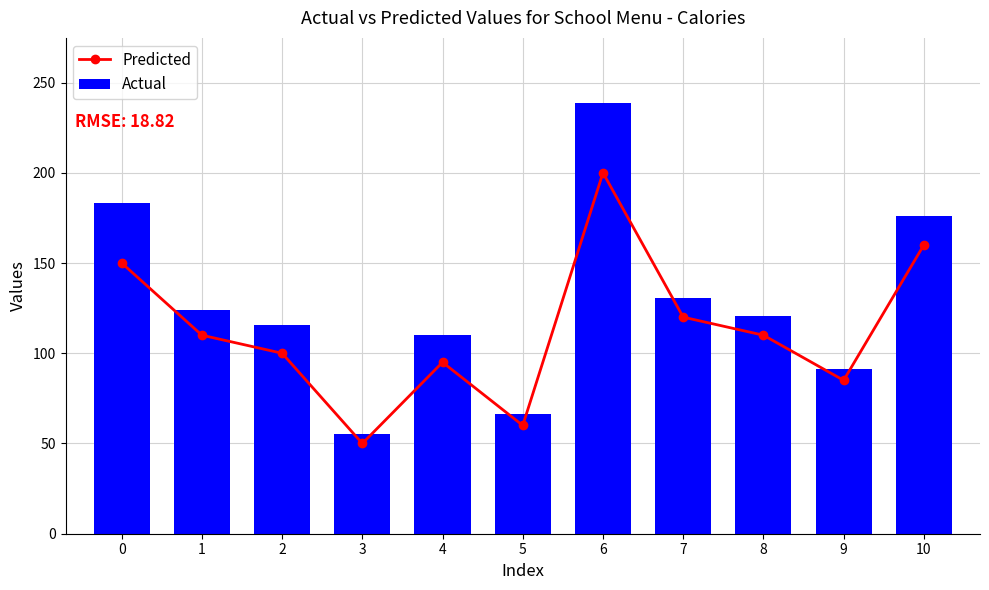

How many groups of bars are there?

11